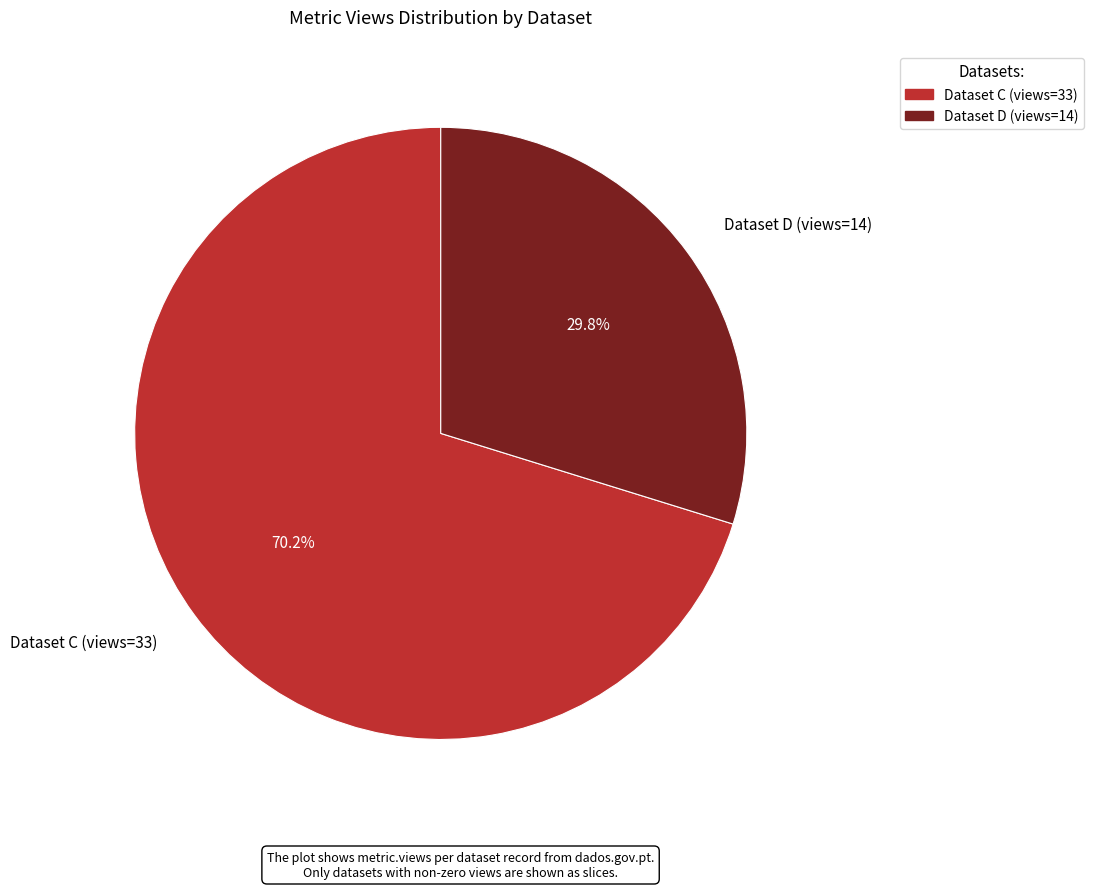

Rank the categories by value from lowest to highest.

Dataset D (views=14), Dataset C (views=33)